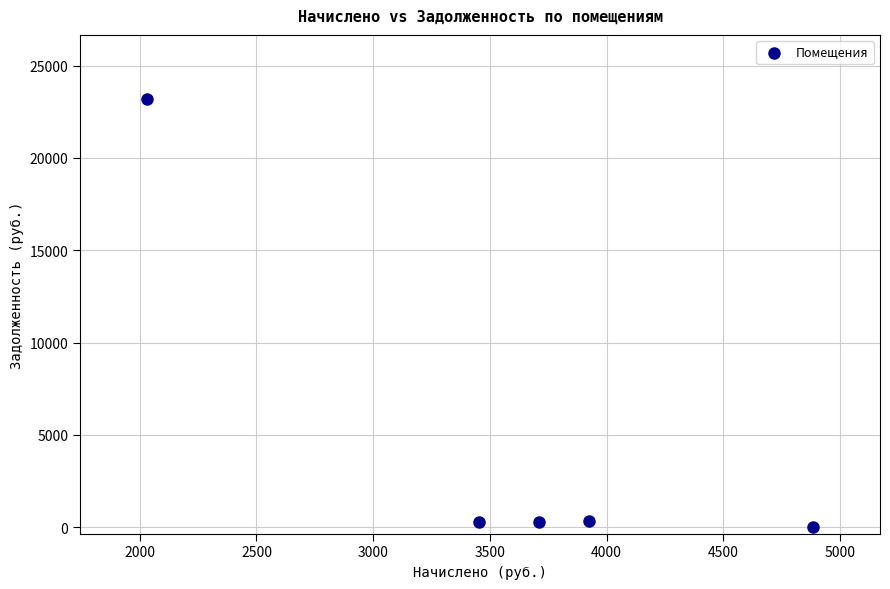

What is the average Y value?

4822.2